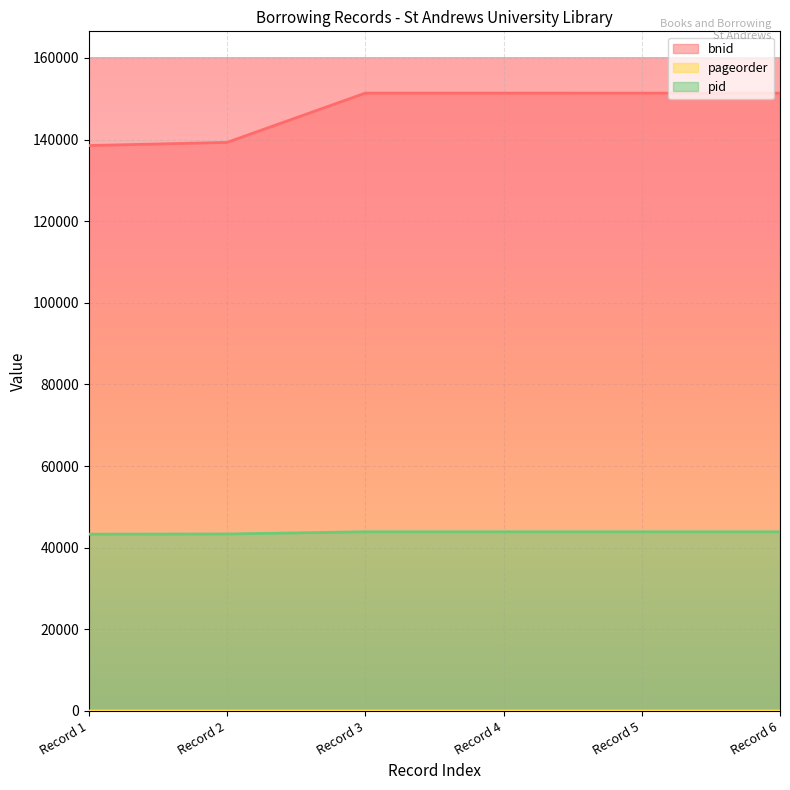

What is the average value of the pageorder series?

4